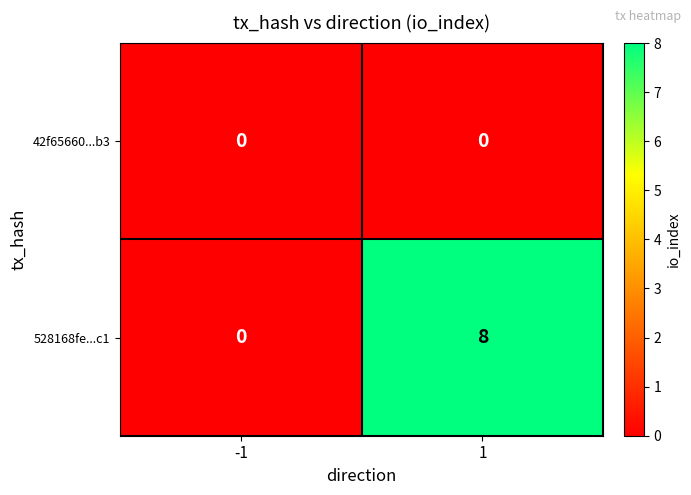

What is the total value across all series at 1?

8